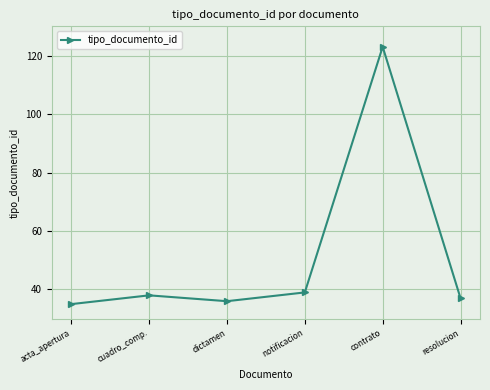

Reading left to right, list all the values displayed in this chart.

acta_apertura=35	cuadro_comp.=38	dictamen=36	notificacion=39	contrato=123	resolucion=37